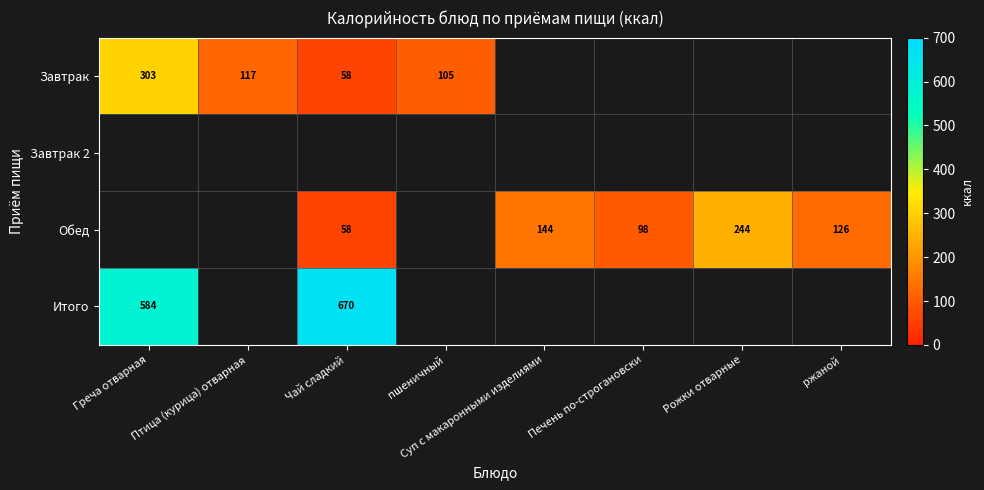

At which category is the sum across all series the highest?

Греча отварная